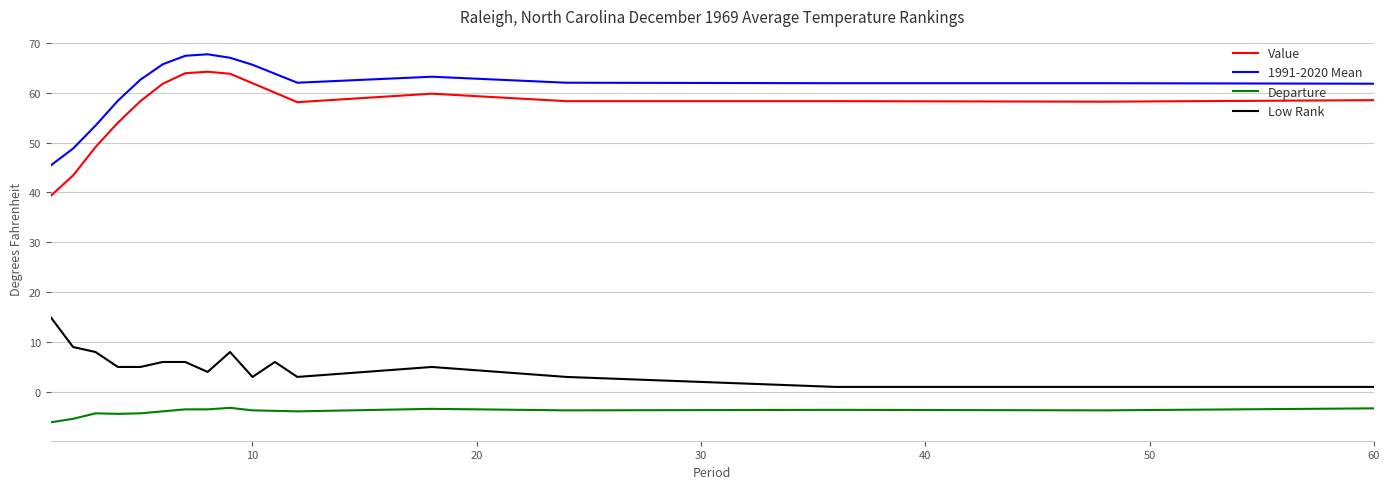

True or false: 1991-2020 Mean and Departure intersect in this chart.

False